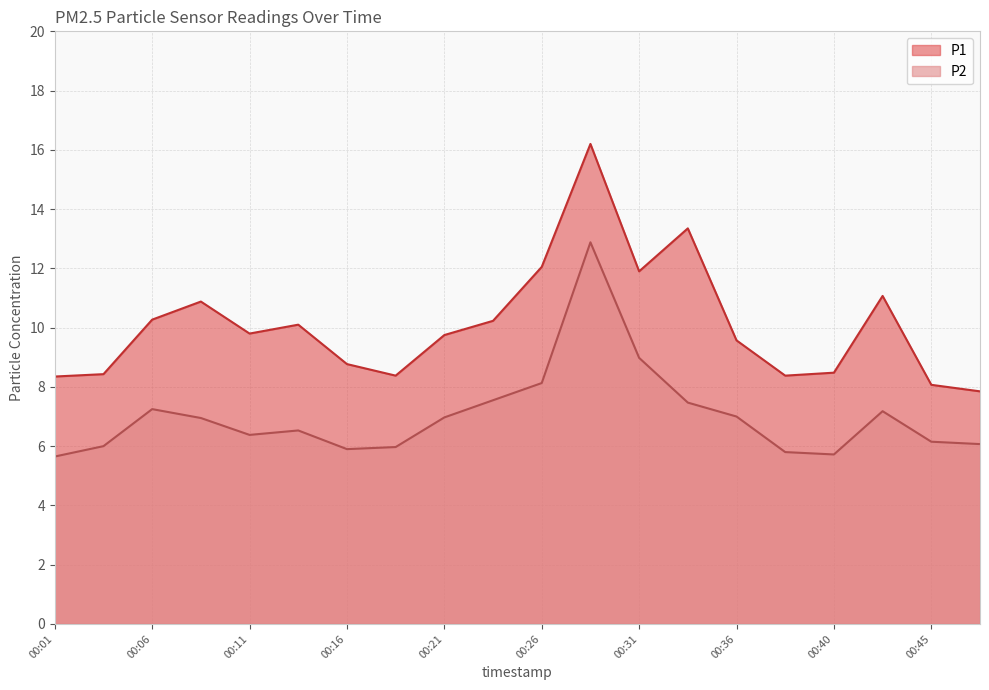

Is it true that P2 equals 7.2 at 00:06?

True